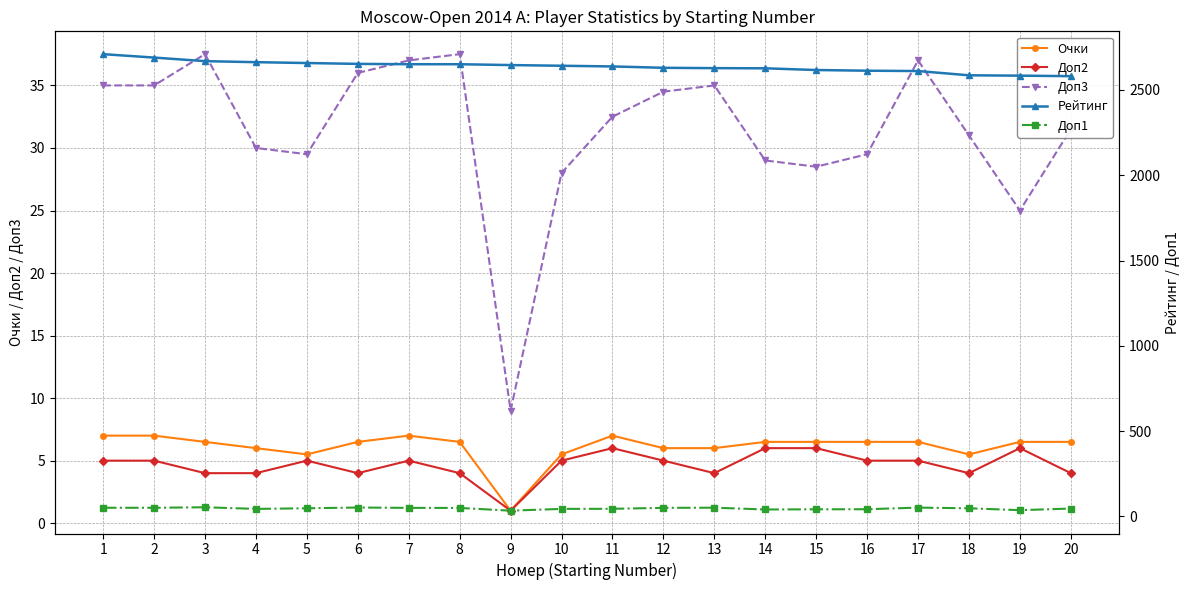

The Доп3 series shows 28.0 at 10. True or false?

True